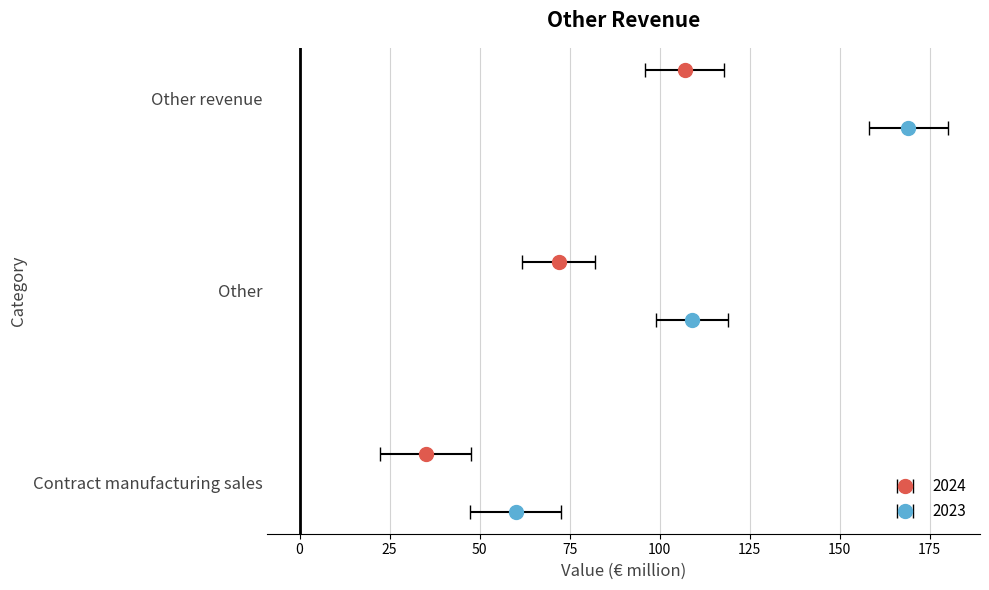

What are all the series names shown in the legend?

2024, 2023